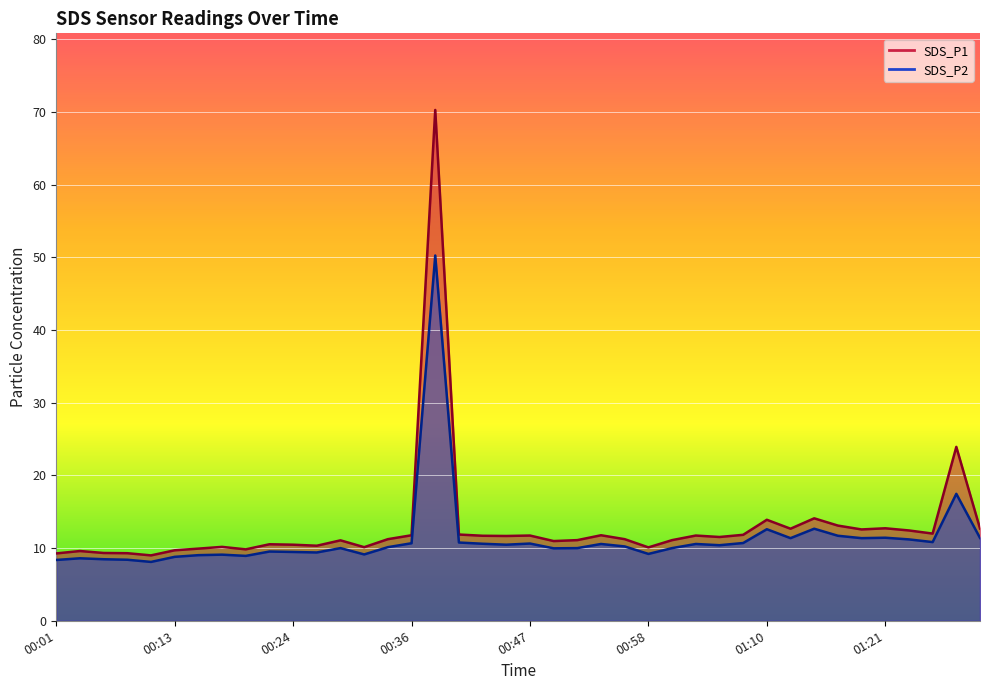

Which label corresponds to the largest value in the chart?

00:38